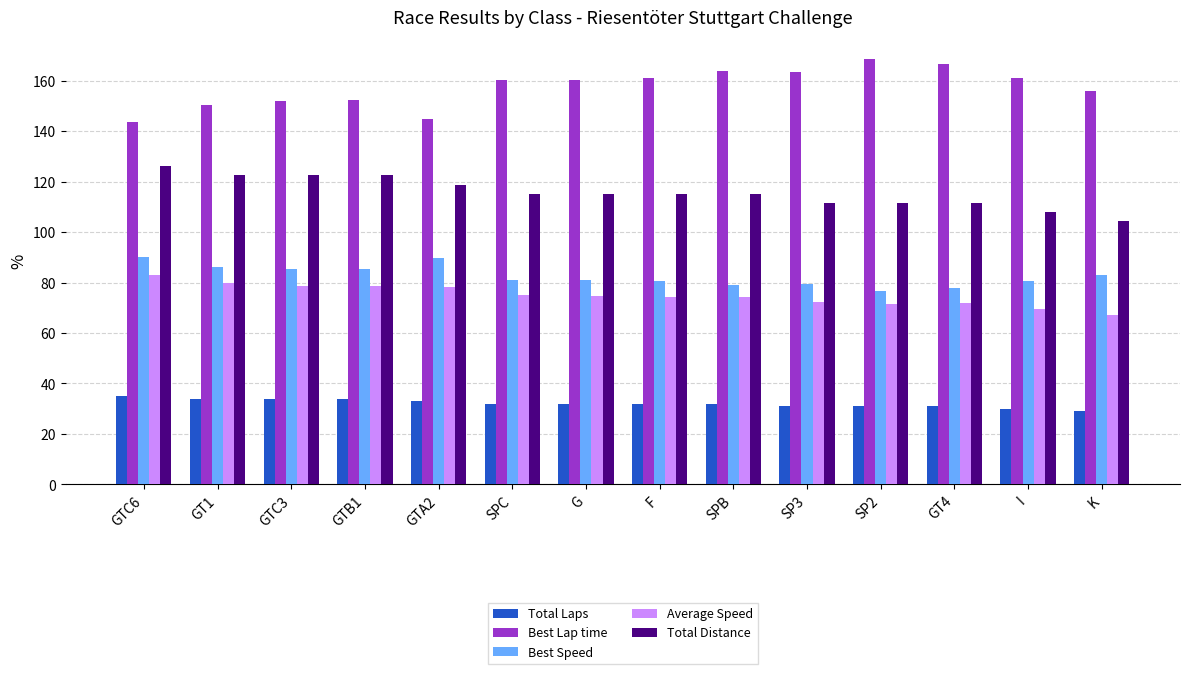

What position from the left is I?

13